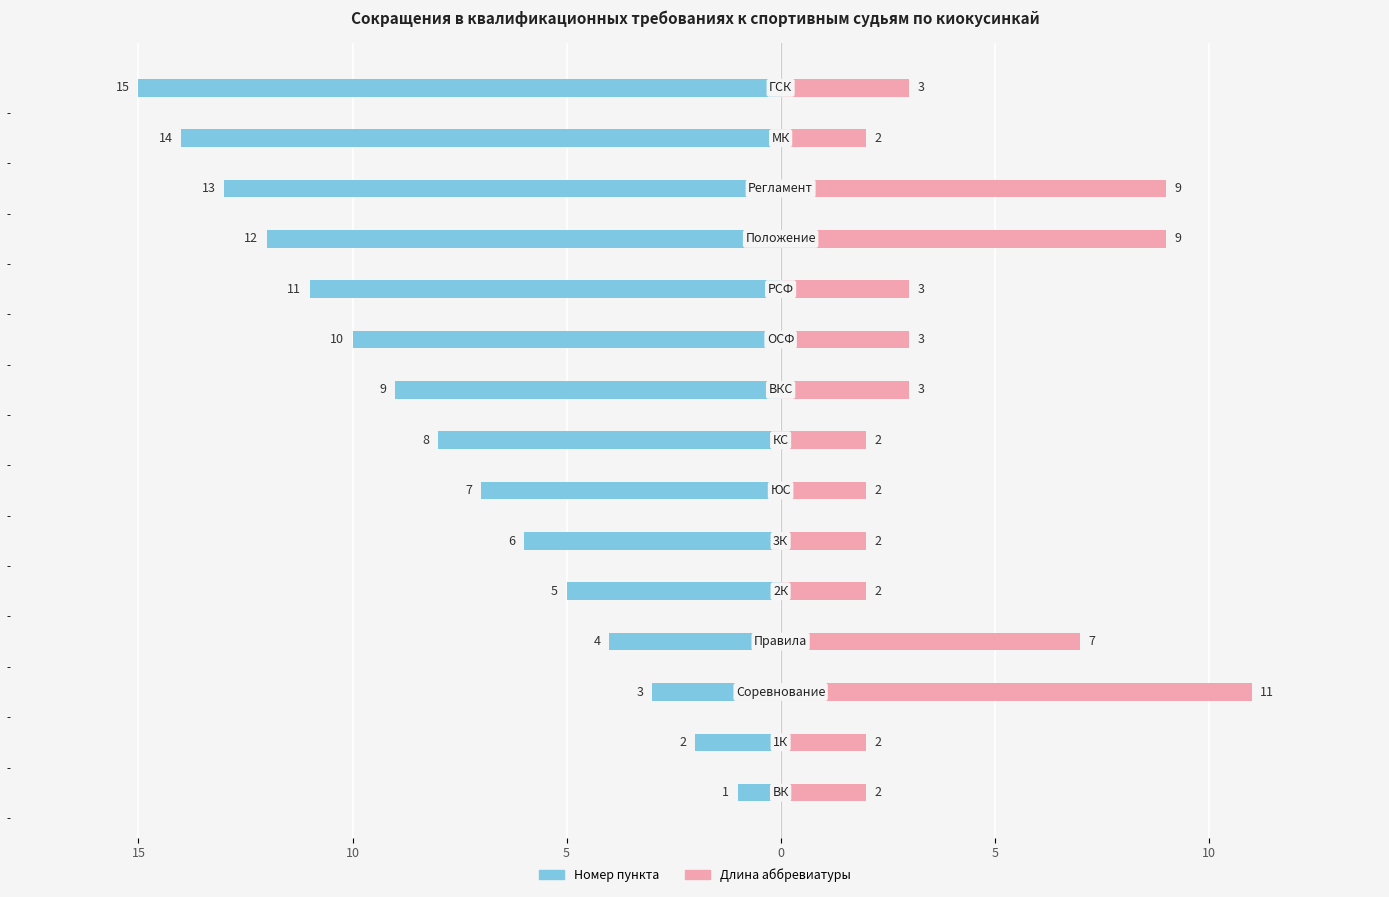

What is the difference between the second highest and minimum values in the Номер пункта series?

13